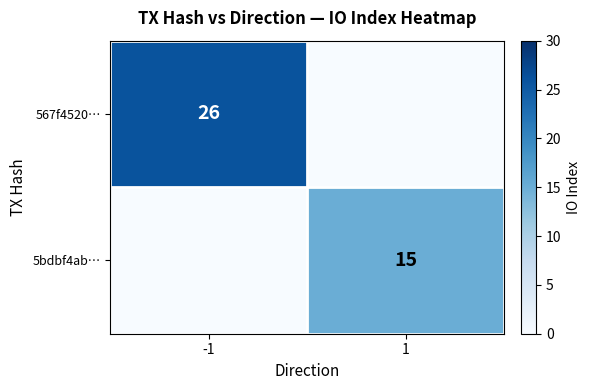

The 567f4520… series shows 45 at -1. True or false?

False